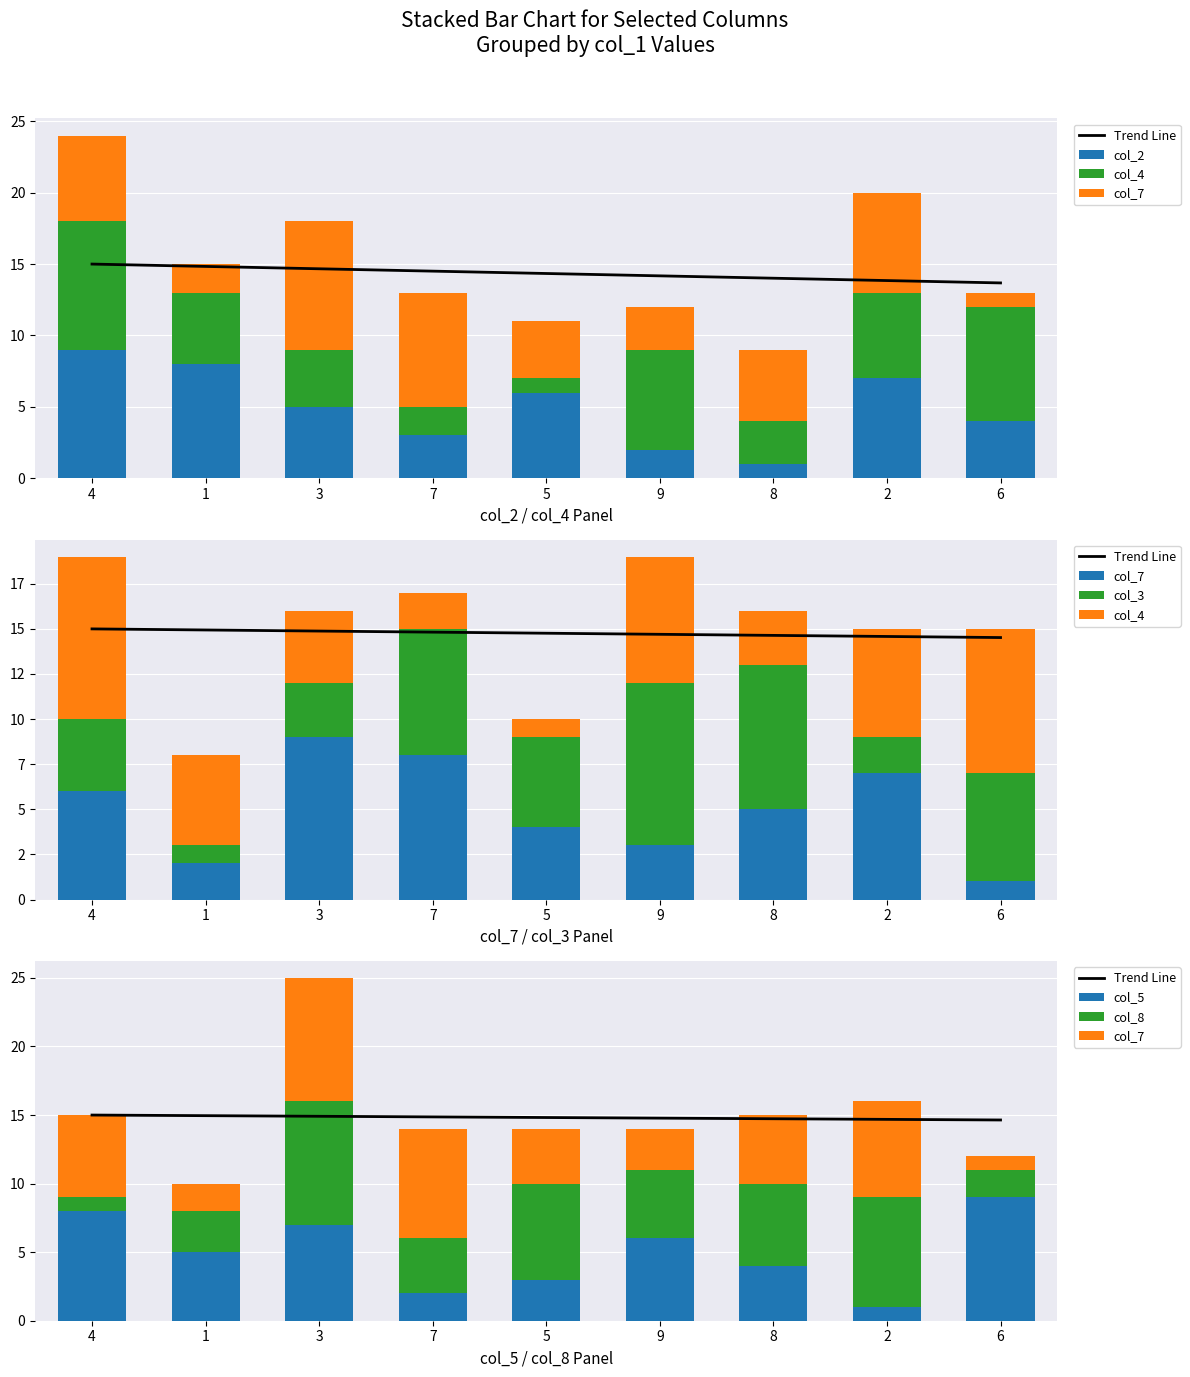

What is the sum of the col_7 values at 1 and 2?

9